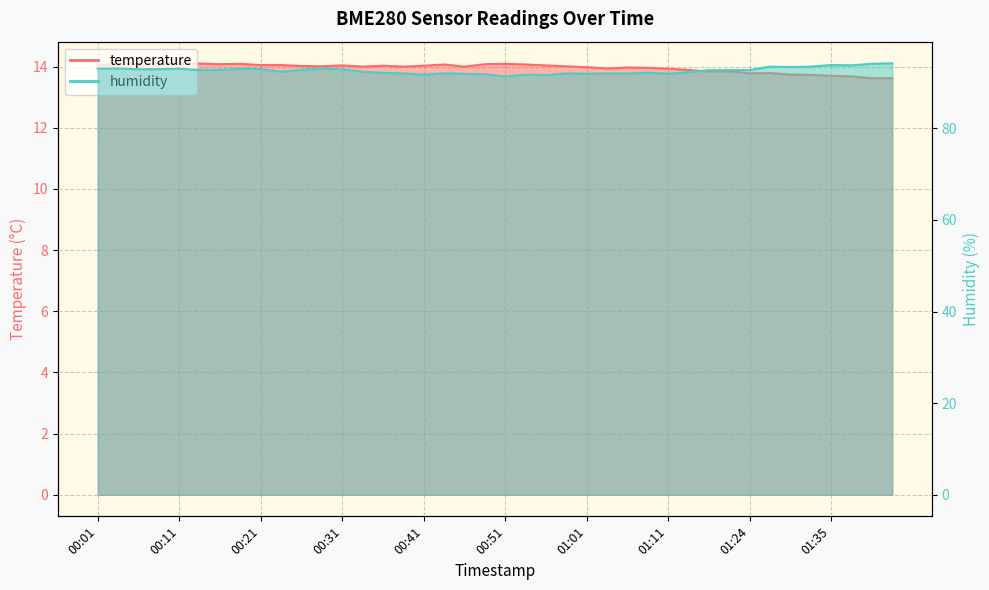

What is the label of the 15th point from the right?

01:03